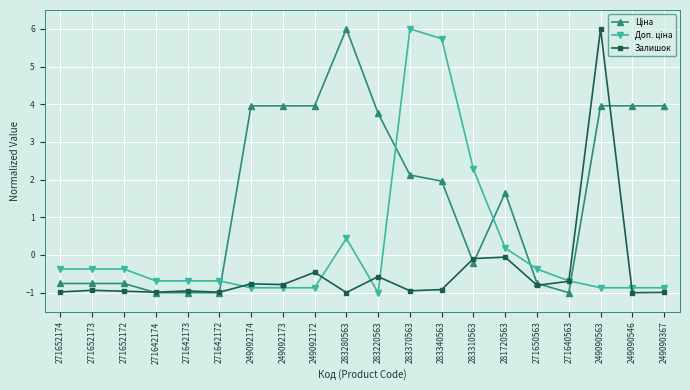

What is the spread (max minus min) of values at 271652172?

0.6